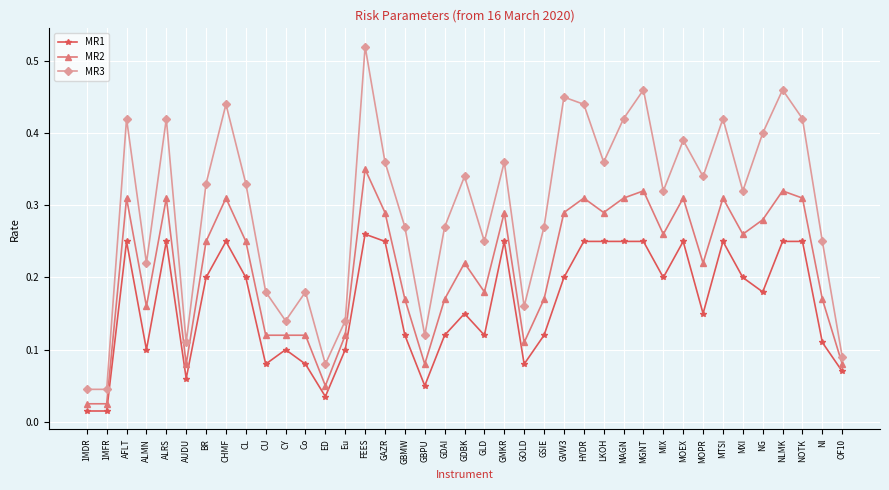

At which category does MR2 reach its first local peak?

AFLT